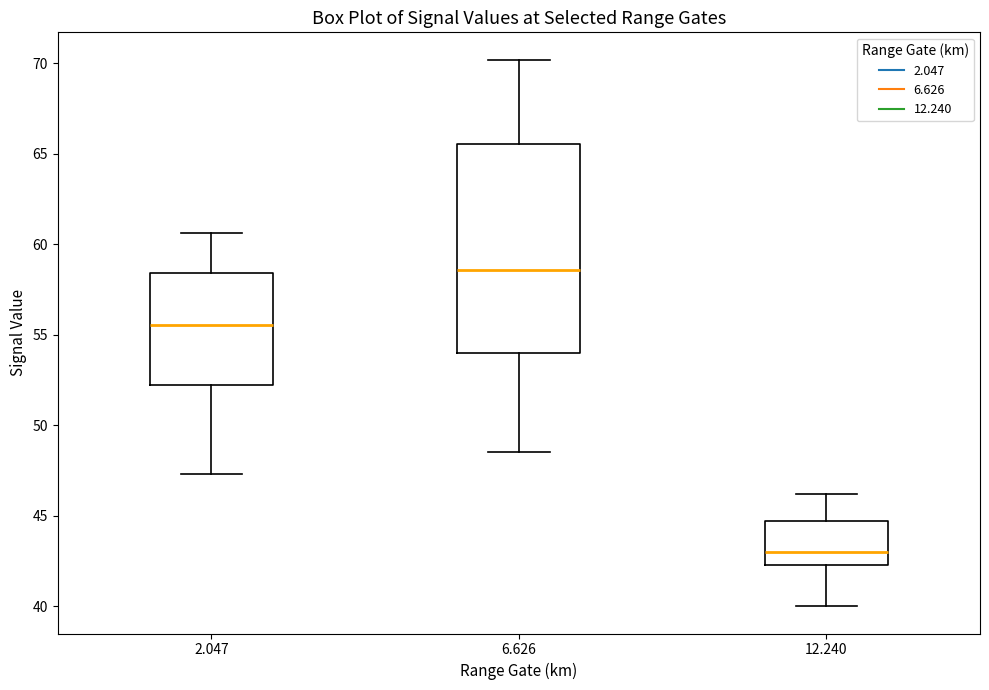

Which box is the tallest, from its lower edge to its upper edge?

6.626